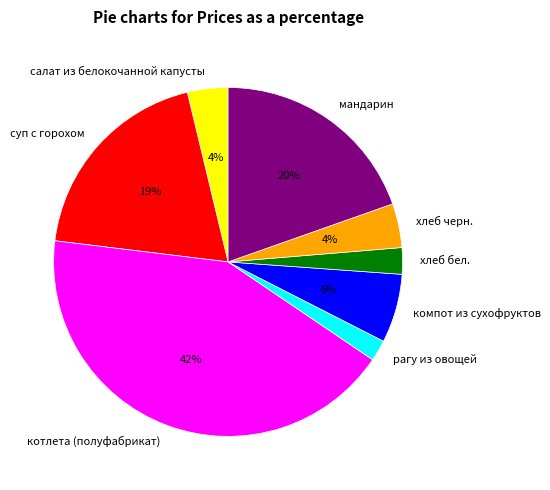

What percentage is the компот из сухофруктов slice, to the nearest percent?

6%